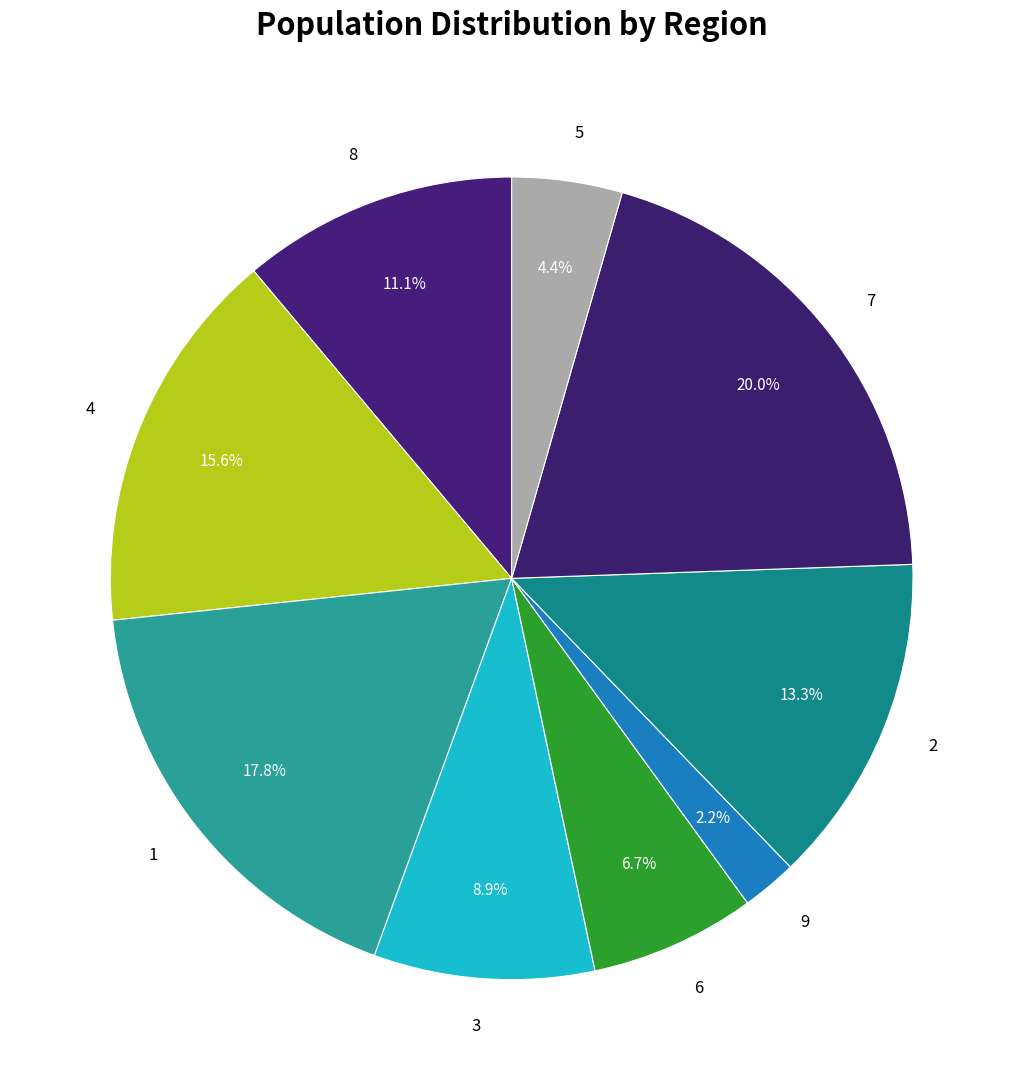

Rank the categories by value from highest to lowest.

7, 1, 4, 2, 8, 3, 6, 5, 9